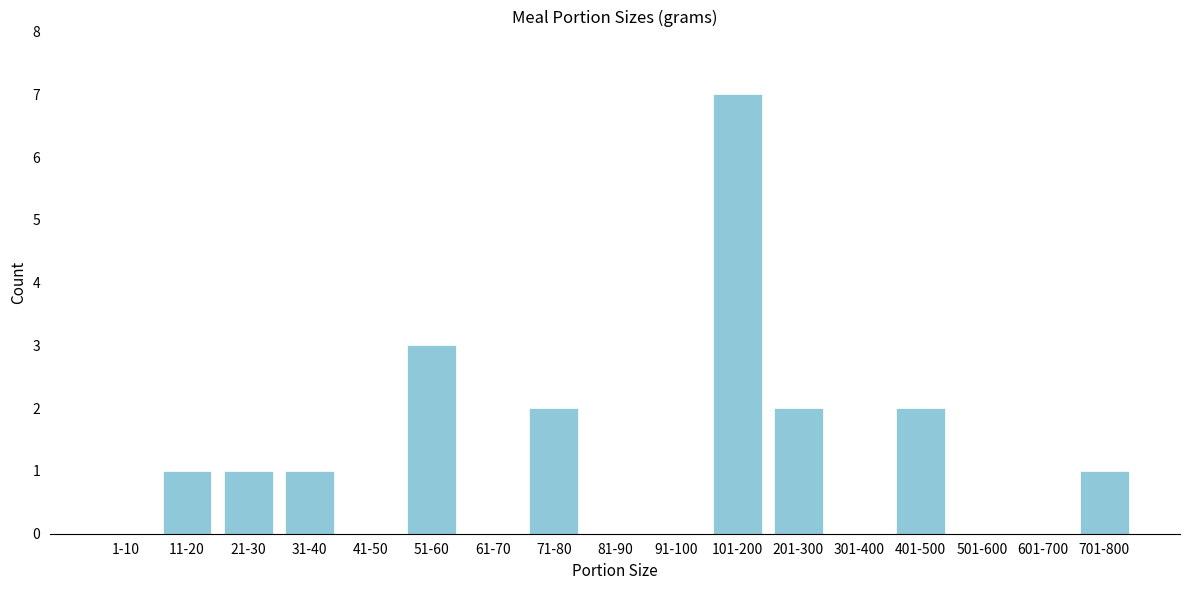

Reading right to left, extract all data points from this chart.

701-800=1	601-700=0	501-600=0	401-500=2	301-400=0	201-300=2	101-200=7	91-100=0	81-90=0	71-80=2	61-70=0	51-60=3	41-50=0	31-40=1	21-30=1	11-20=1	1-10=0